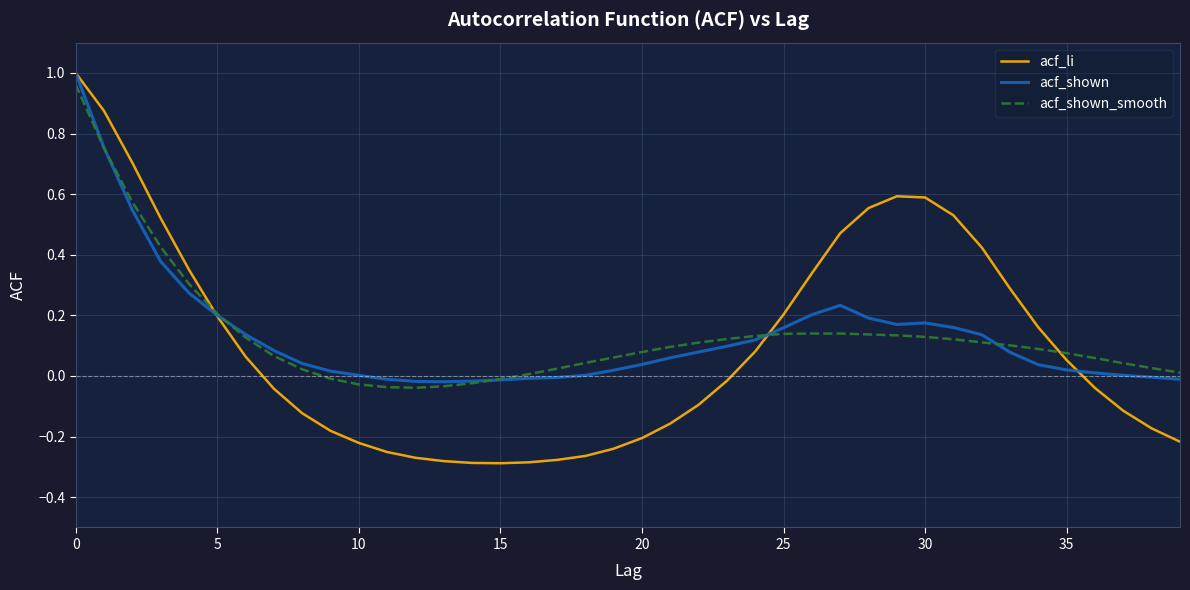

How many distinct data groups are displayed?

3